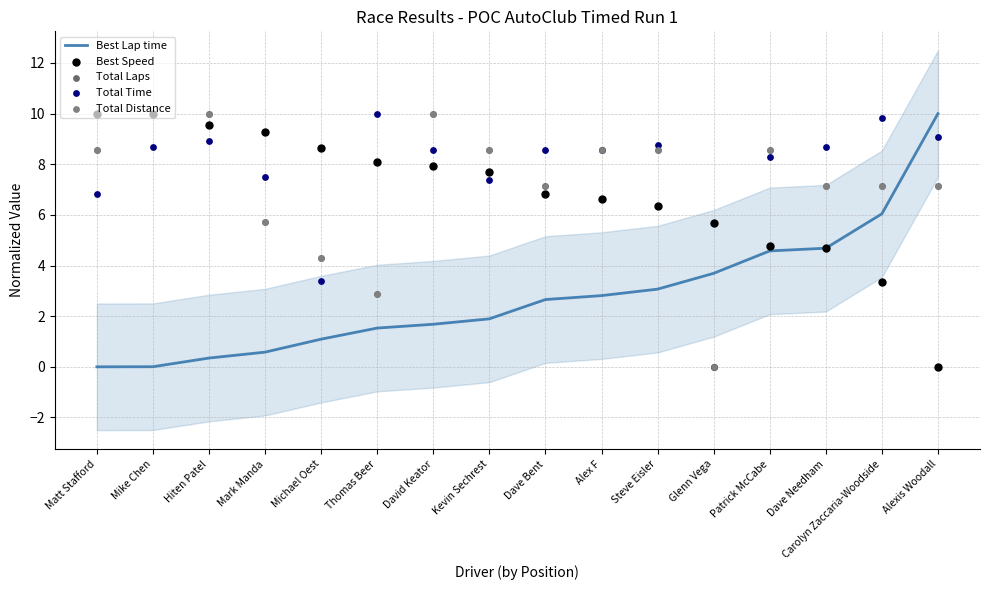

Is the value of Total Time at Kevin Sechrest greater than the value of Total Distance at Steve Eisler?

No